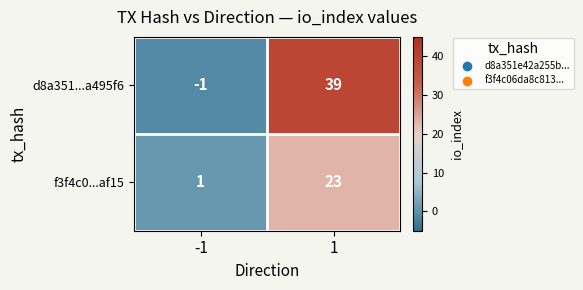

Rank the series by their maximum value, from lowest to highest.

f3f4c0...af15, d8a351...a495f6